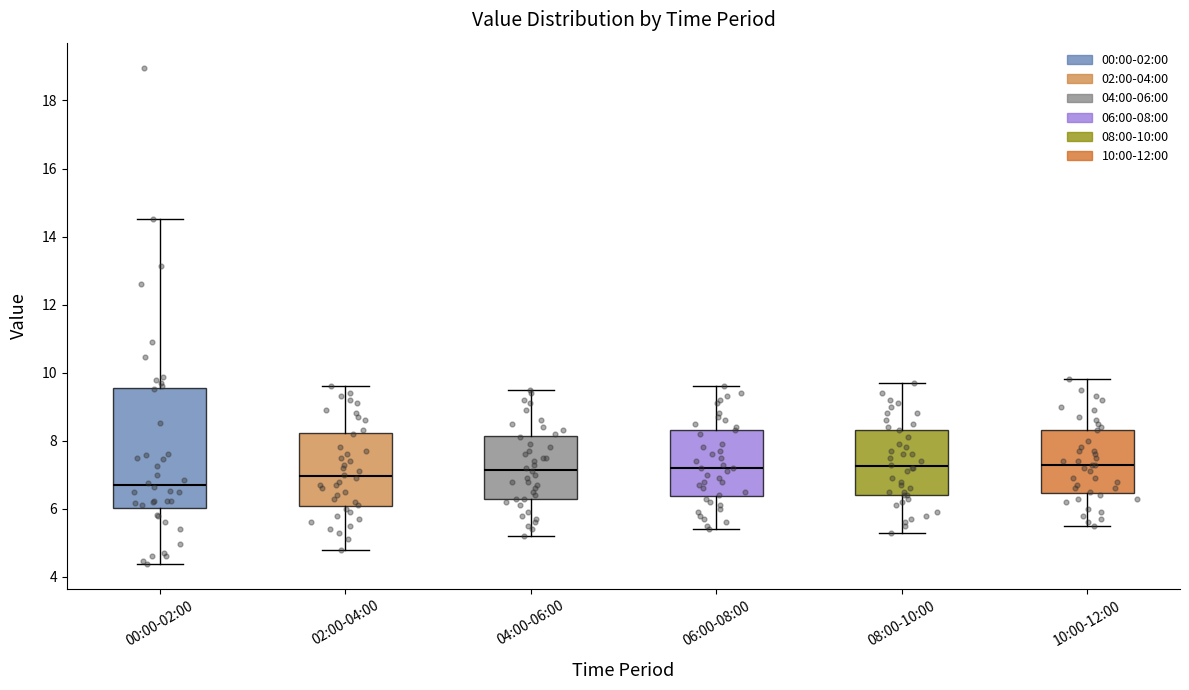

Which box has the lowest median line?

00:00-02:00